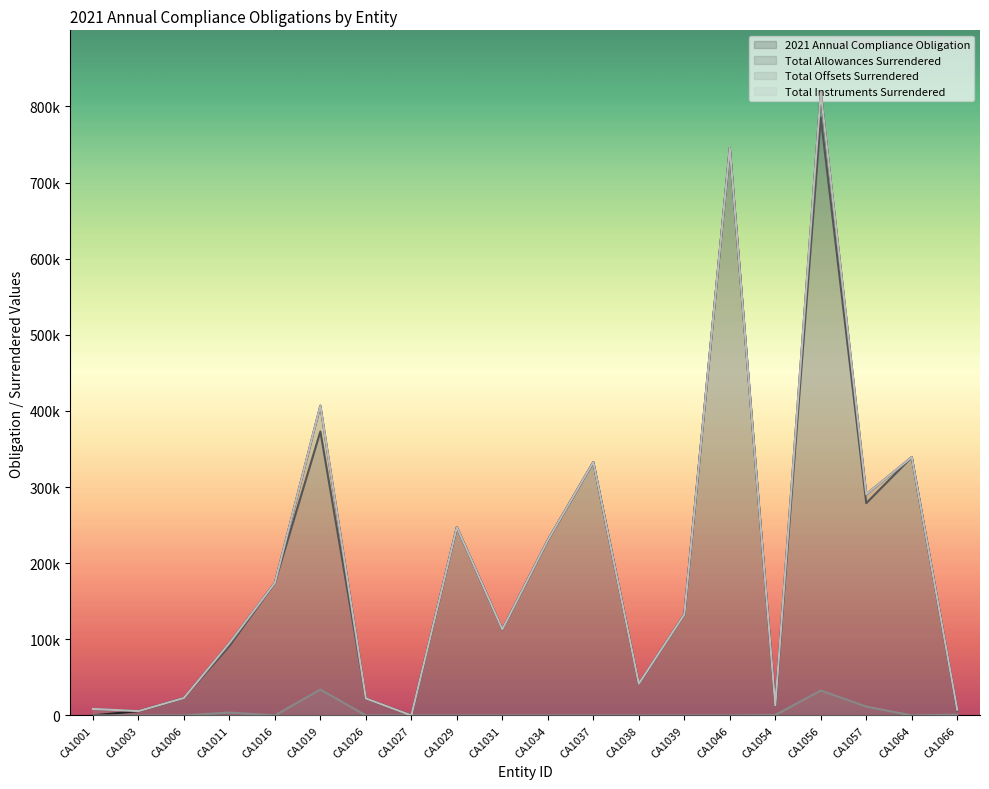

Which series has the widest spread of values?

2021 Annual Compliance Obligation